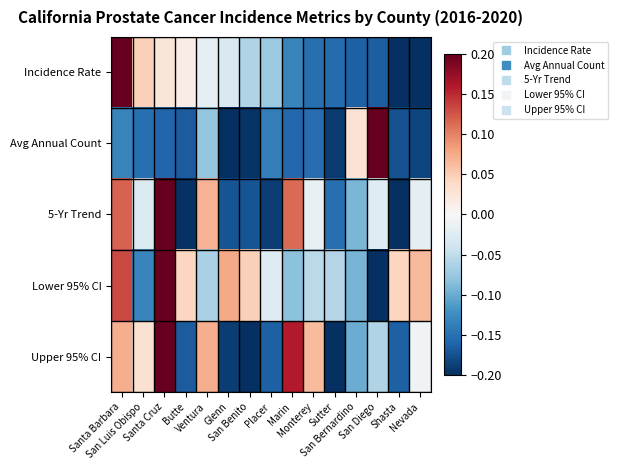

Reading left to right, transcribe all the data shown in this chart.

Incidence Rate: Santa Barbara=0.2	San Luis Obispo=0.0	Santa Cruz=0.0	Butte=0.0	Ventura=-0.0	Glenn=-0.0	San Benito=-0.1	Placer=-0.1	Marin=-0.1	Monterey=-0.2	Sutter=-0.2	San Bernardino=-0.2	San Diego=-0.2	Shasta=-0.2	Nevada=-0.2
Avg Annual Count: Santa Barbara=-0.1	San Luis Obispo=-0.2	Santa Cruz=-0.2	Butte=-0.2	Ventura=-0.1	Glenn=-0.2	San Benito=-0.2	Placer=-0.1	Marin=-0.2	Monterey=-0.2	Sutter=-0.2	San Bernardino=0.0	San Diego=0.2	Shasta=-0.2	Nevada=-0.2
5-Yr Trend: Santa Barbara=0.1	San Luis Obispo=-0.0	Santa Cruz=0.2	Butte=-0.2	Ventura=0.1	Glenn=-0.2	San Benito=-0.2	Placer=-0.2	Marin=0.1	Monterey=-0.0	Sutter=-0.2	San Bernardino=-0.1	San Diego=-0.0	Shasta=-0.2	Nevada=-0.0
Lower 95% CI: Santa Barbara=0.1	San Luis Obispo=-0.1	Santa Cruz=0.2	Butte=0.0	Ventura=-0.1	Glenn=0.1	San Benito=0.0	Placer=-0.0	Marin=-0.1	Monterey=-0.1	Sutter=-0.1	San Bernardino=-0.1	San Diego=-0.2	Shasta=0.0	Nevada=0.1
Upper 95% CI: Santa Barbara=0.1	San Luis Obispo=0.0	Santa Cruz=0.2	Butte=-0.2	Ventura=0.1	Glenn=-0.2	San Benito=-0.2	Placer=-0.2	Marin=0.2	Monterey=0.1	Sutter=-0.2	San Bernardino=-0.1	San Diego=-0.1	Shasta=-0.2	Nevada=-0.0